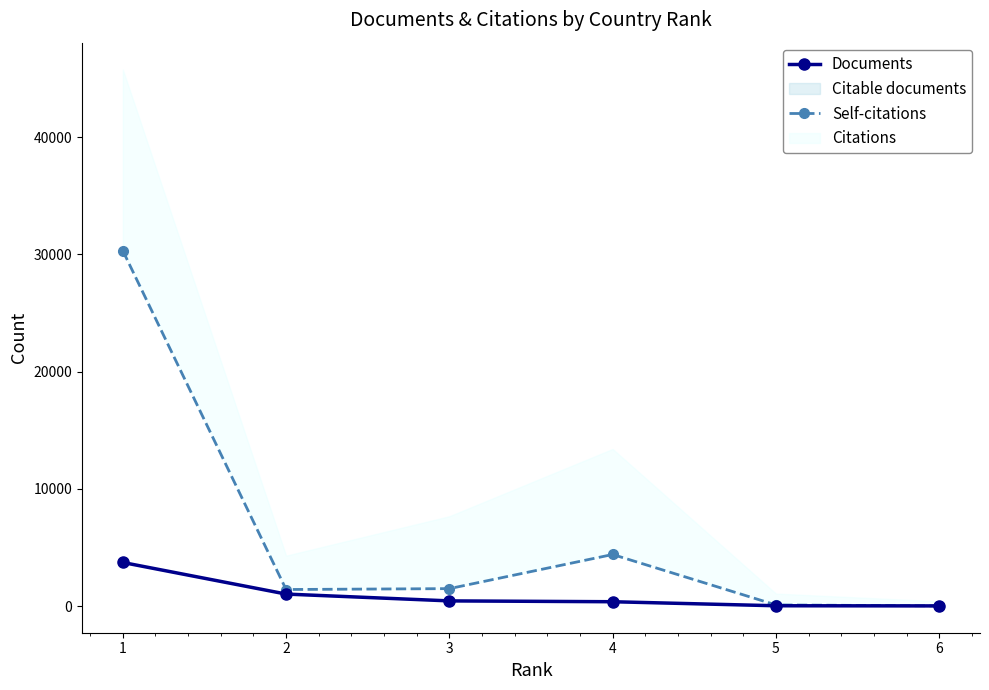

At which category does the chart reach its peak across all series?

1